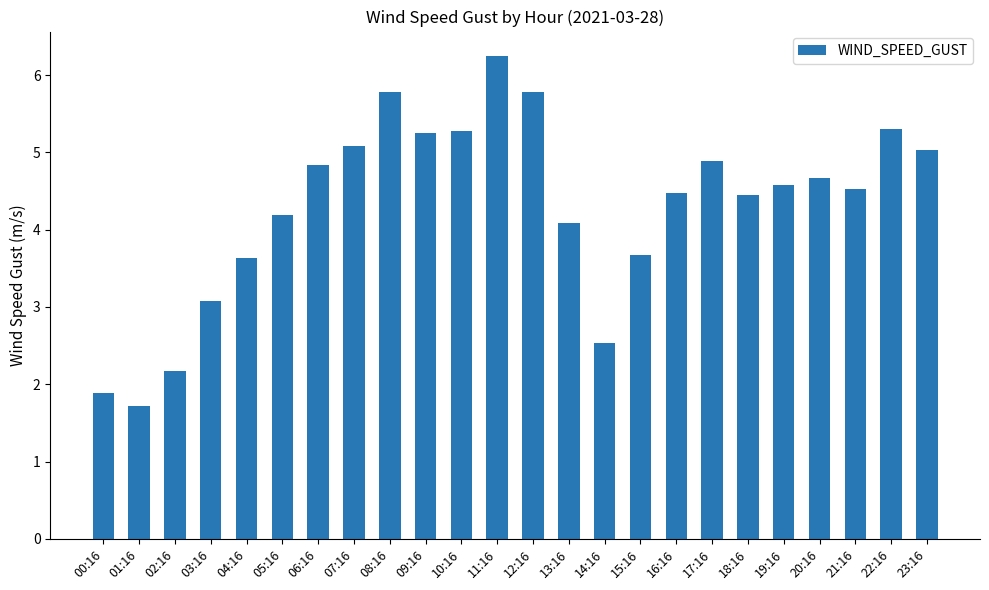

What is the change in value from 04:16 to 07:16?

+1.4